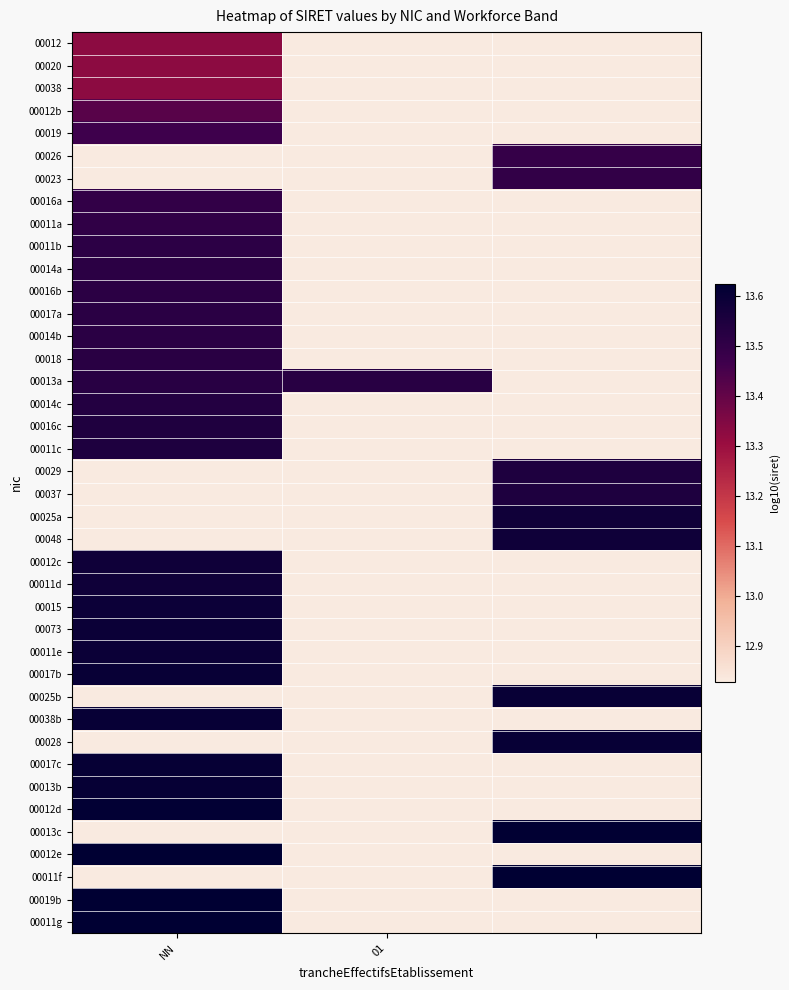

At which category is the sum across all series the highest?

NN